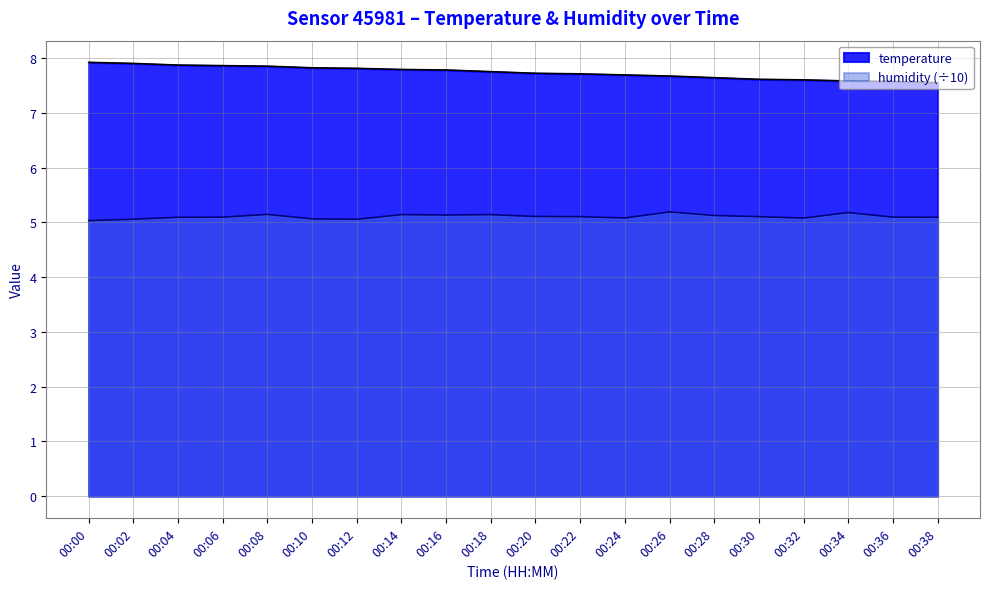

Which category has the highest value in the temperature series?

00:00